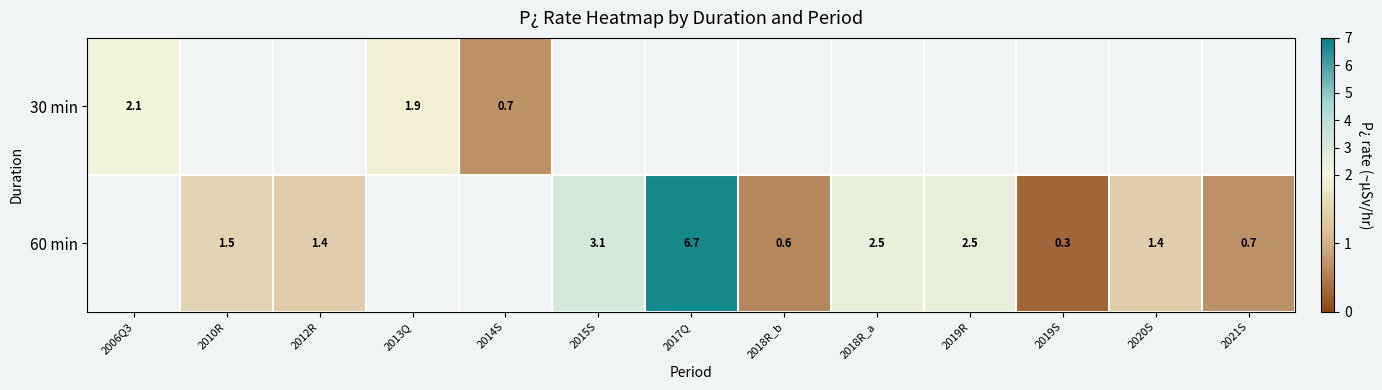

How many categories are shown in the chart?

13